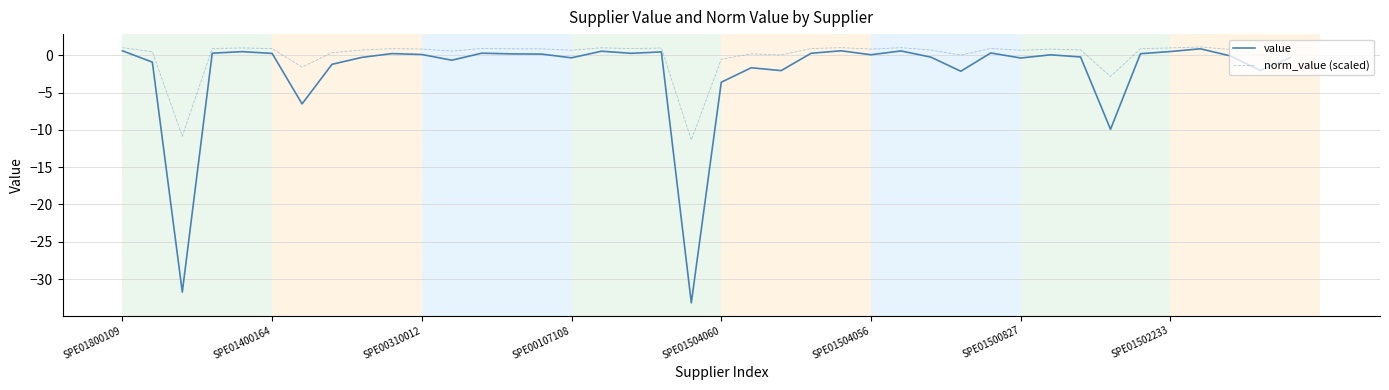

Which series has the largest total across all categories?

norm_value (scaled)